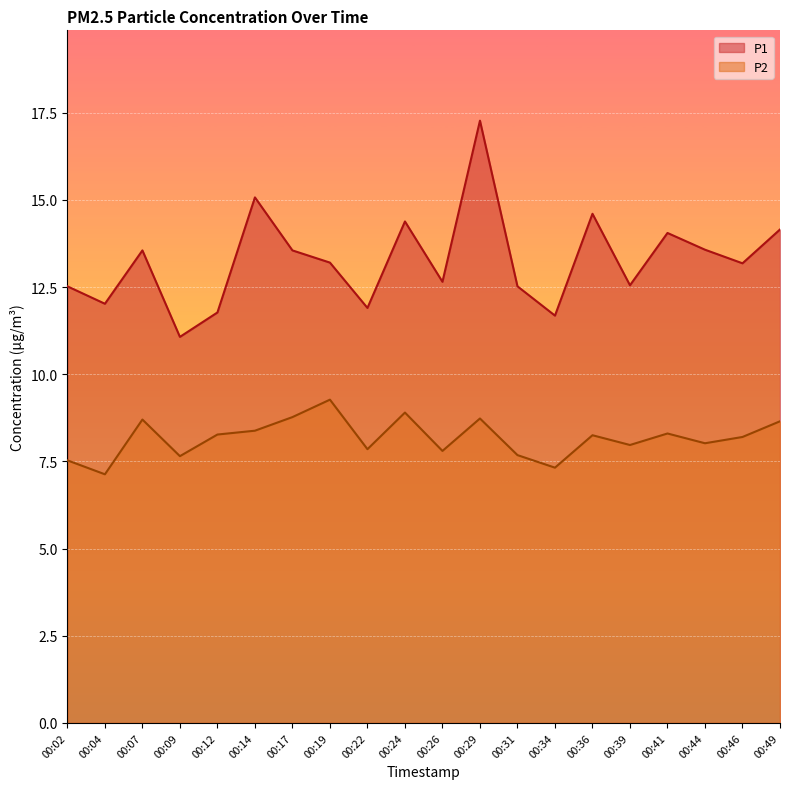

Does the chart display data point markers on the line(s)?

No